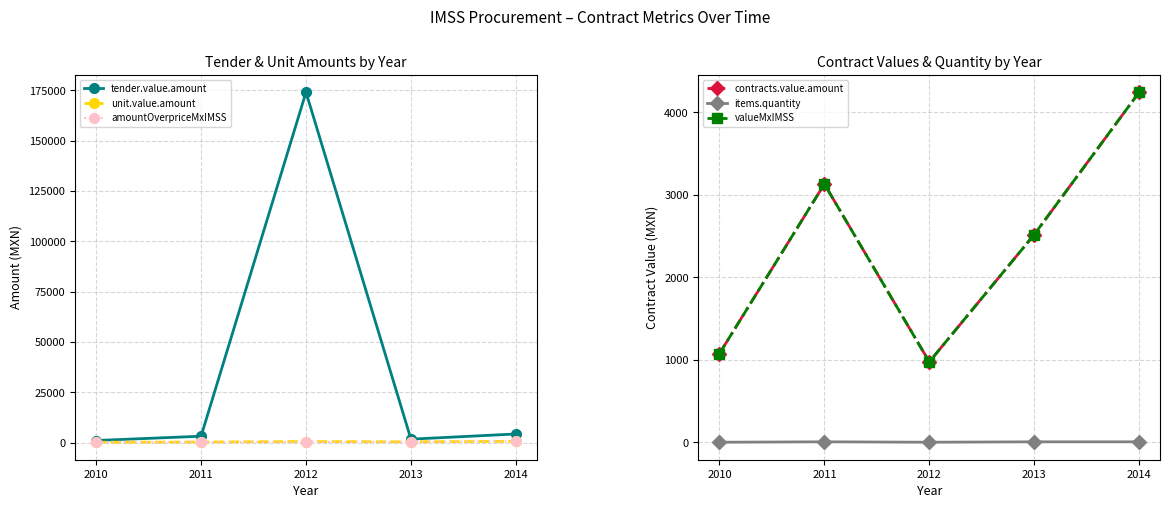

Which series has the largest range (max minus min)?

tender.value.amount